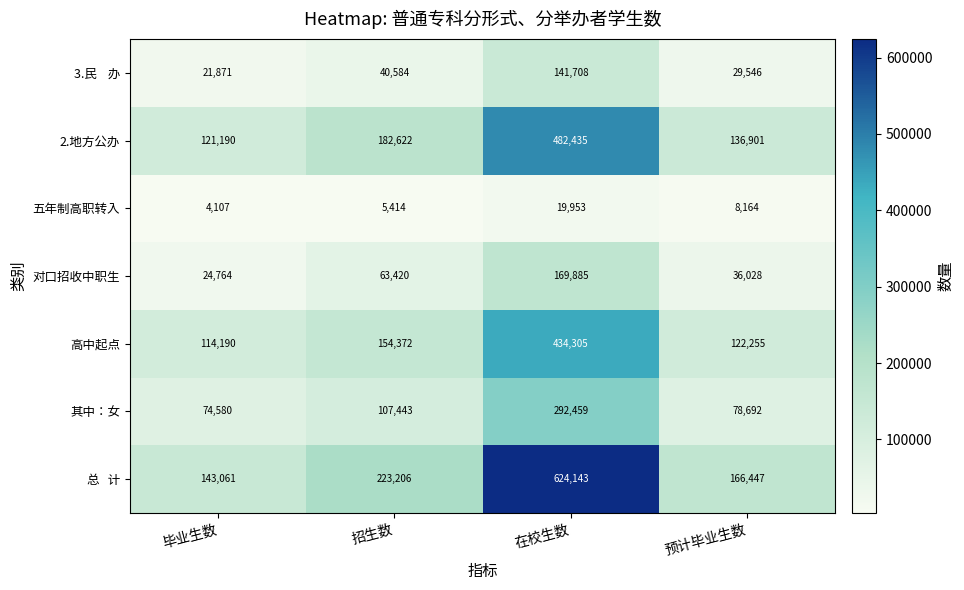

What is the greatest value displayed?

624143